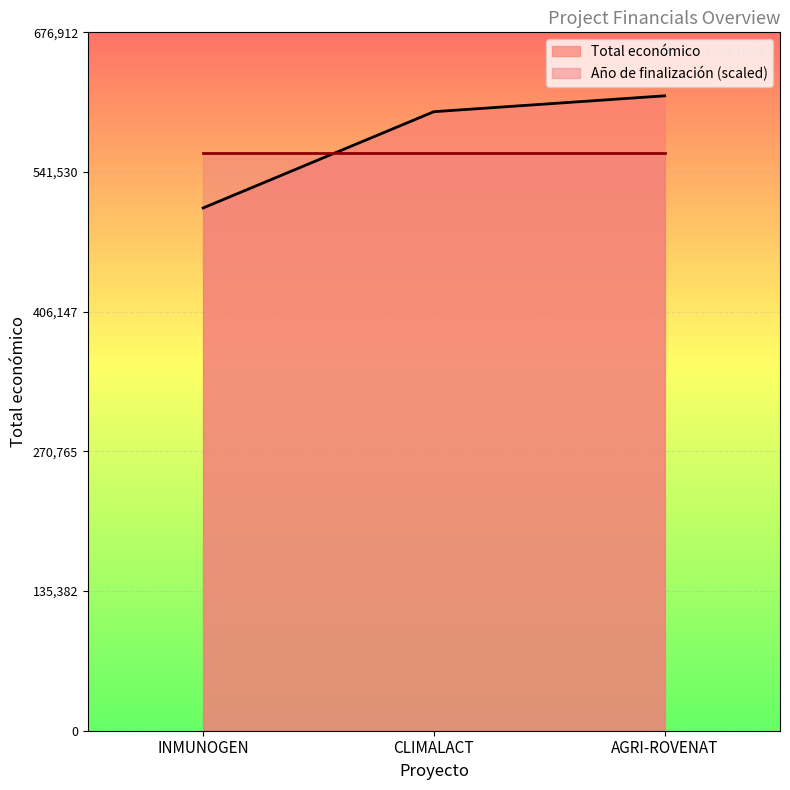

Between AGRI-ROVENAT and INMUNOGEN, which is larger?

AGRI-ROVENAT